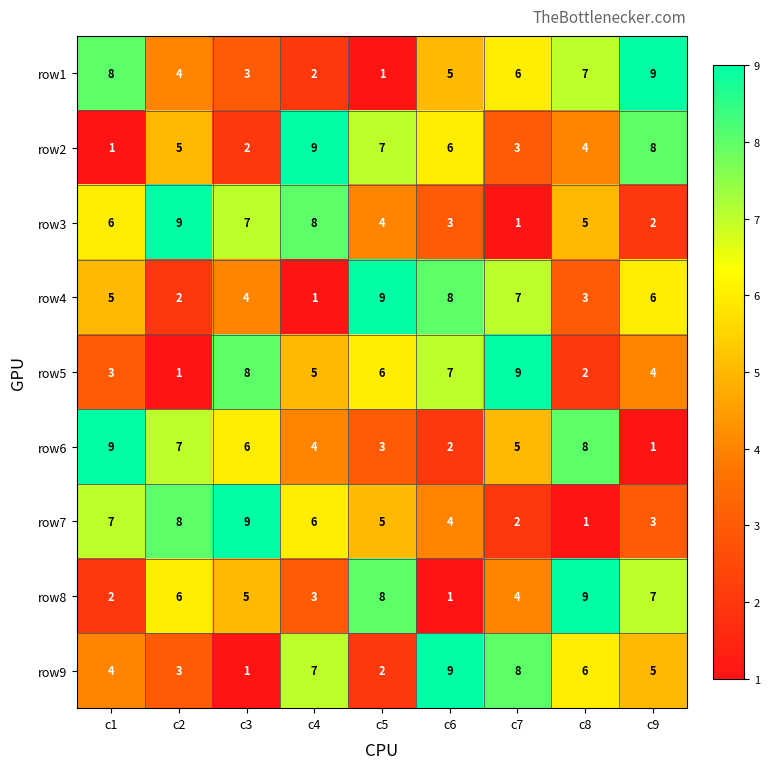

Which series changed the most between c5 and c7?

row9